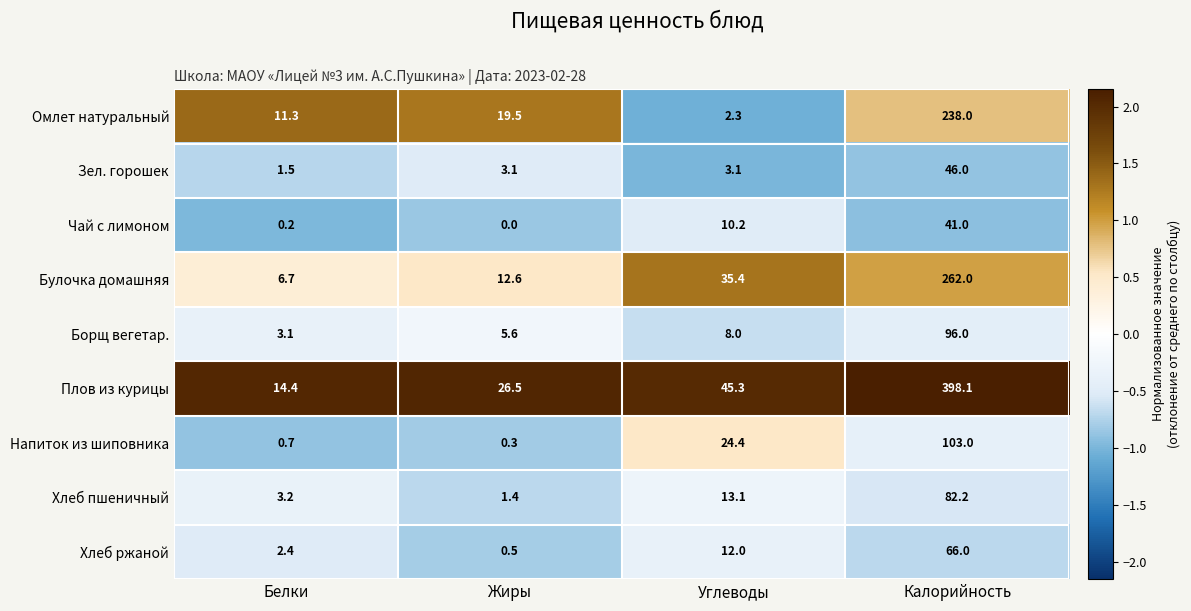

At which label is Борщ вегетар. closest to 49?

Углеводы